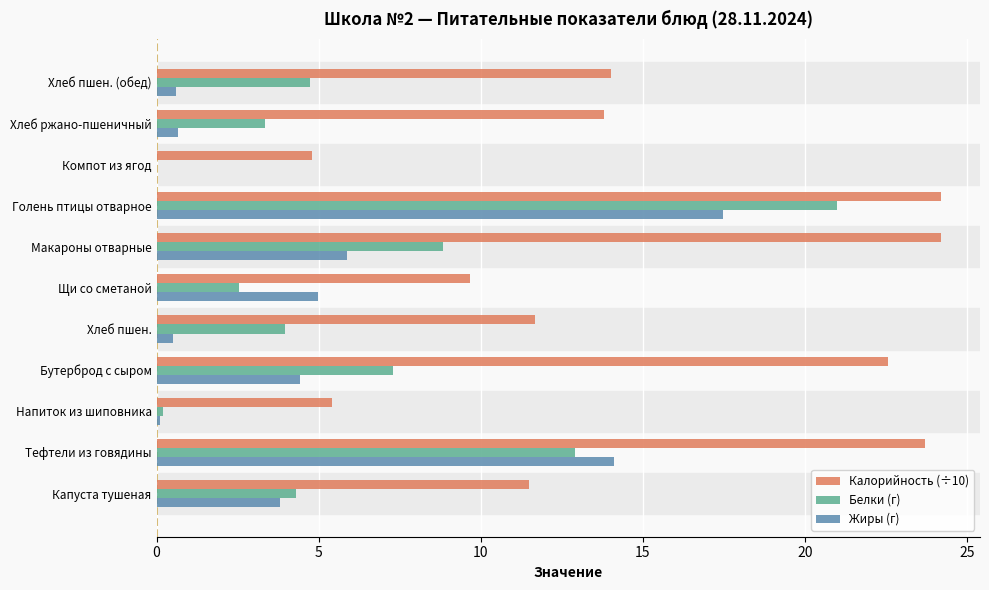

Is it true that Калорийность (÷10) equals 35.1 at Голень птицы отварное?

False